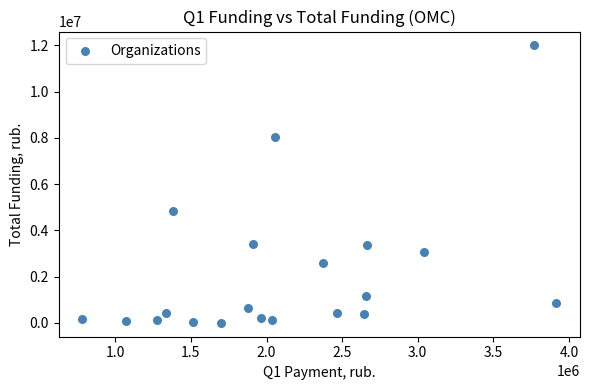

What is the range of Y values (max minus min)?

11995692.7